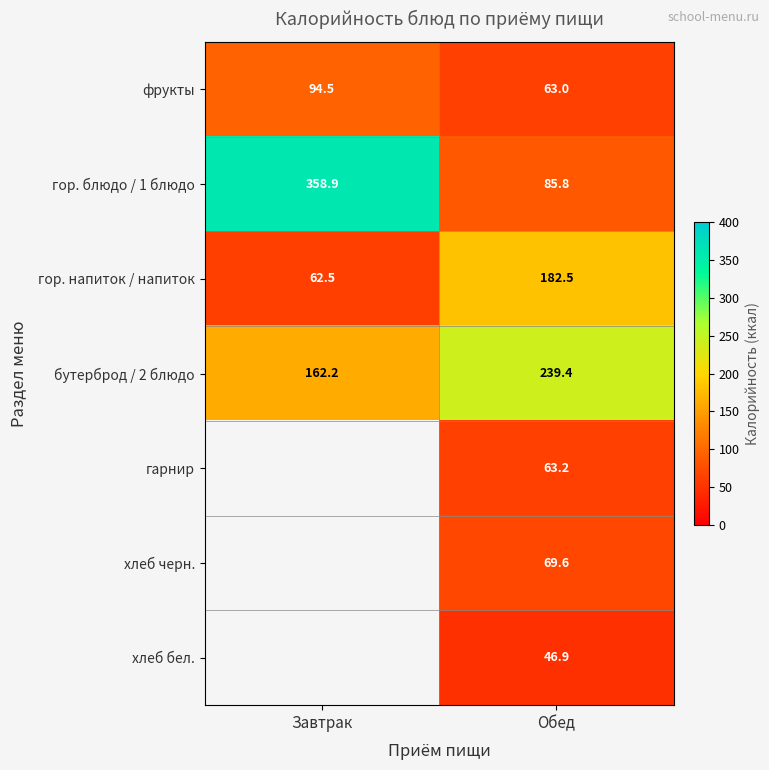

The value of хлеб черн. at Обед is 91.3. True or false?

False